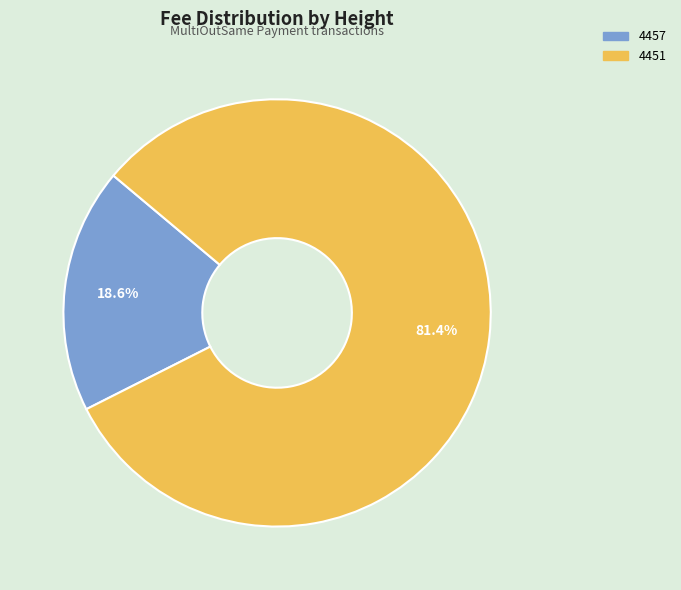

Is 4457 the majority of the pie?

No